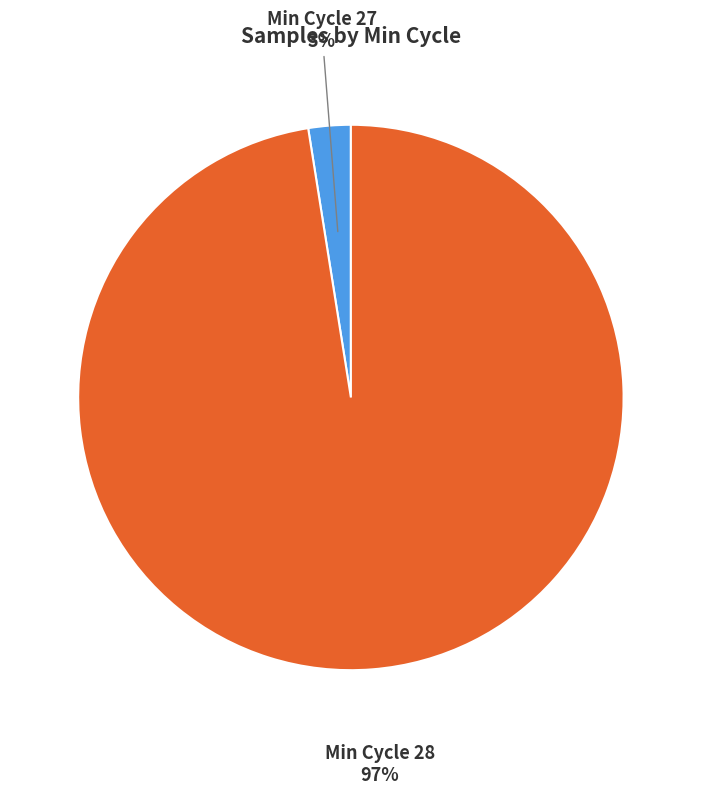

To the nearest percent, what is the average slice percentage?

50%